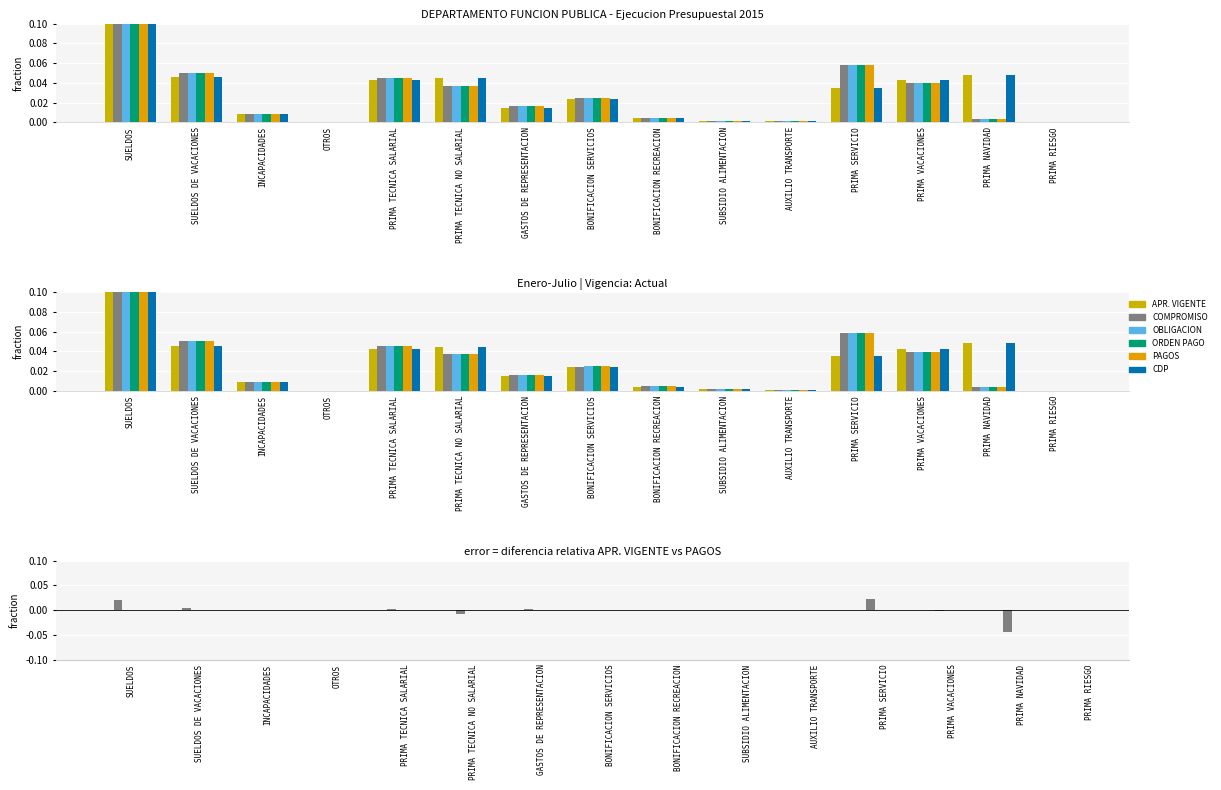

At how many categories does at least one series exceed 0?

15